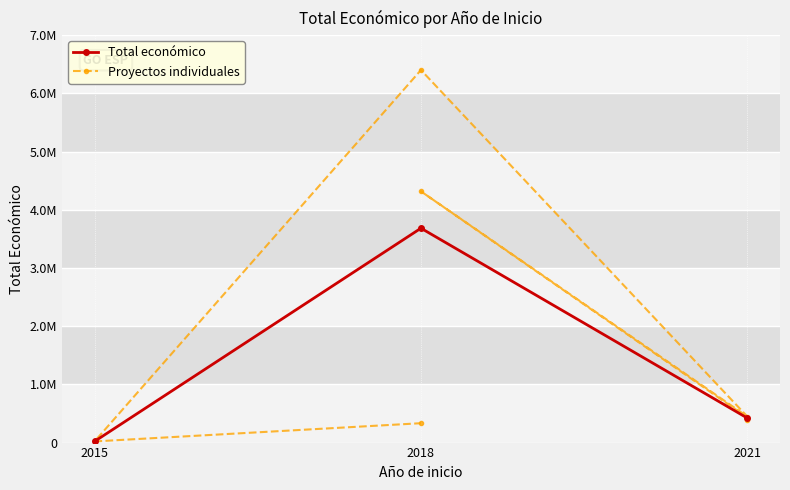

What is the change in value from 2018 to 2018?

-3983372